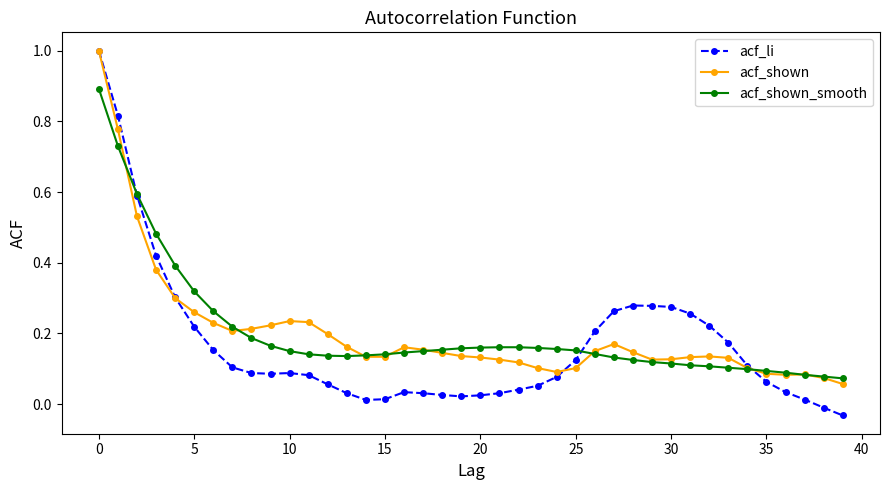

Which series has the largest range (max minus min)?

acf_li